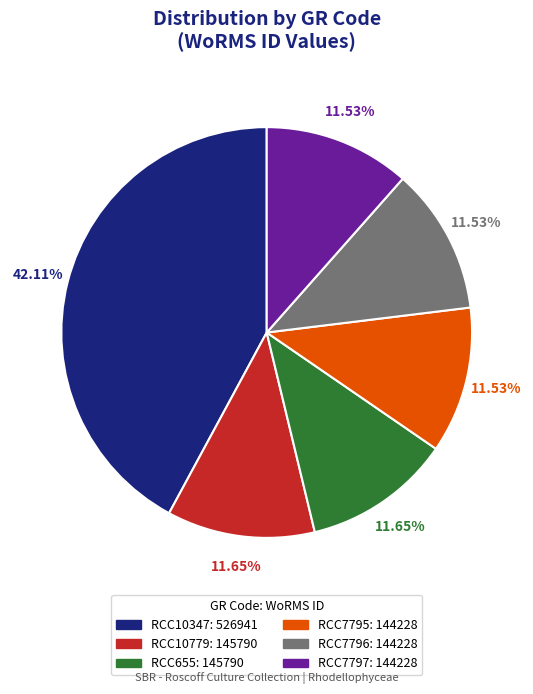

To the nearest percent, what percentage of the pie is RCC7797?

12%